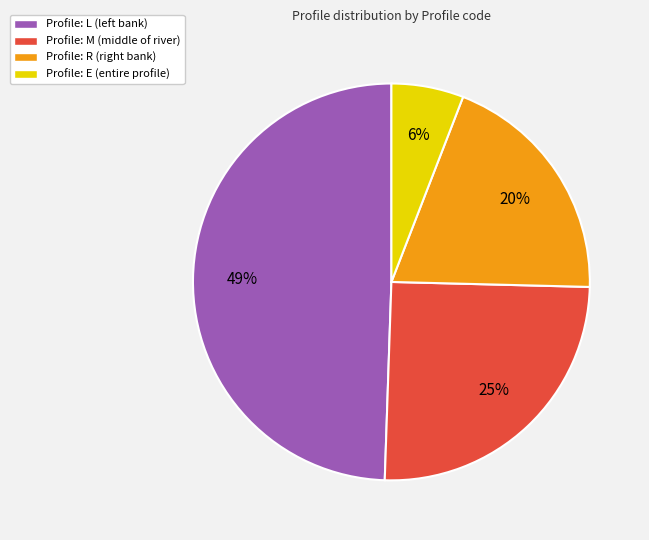

To the nearest percent, what portion does Profile: E (entire profile) represent?

6%